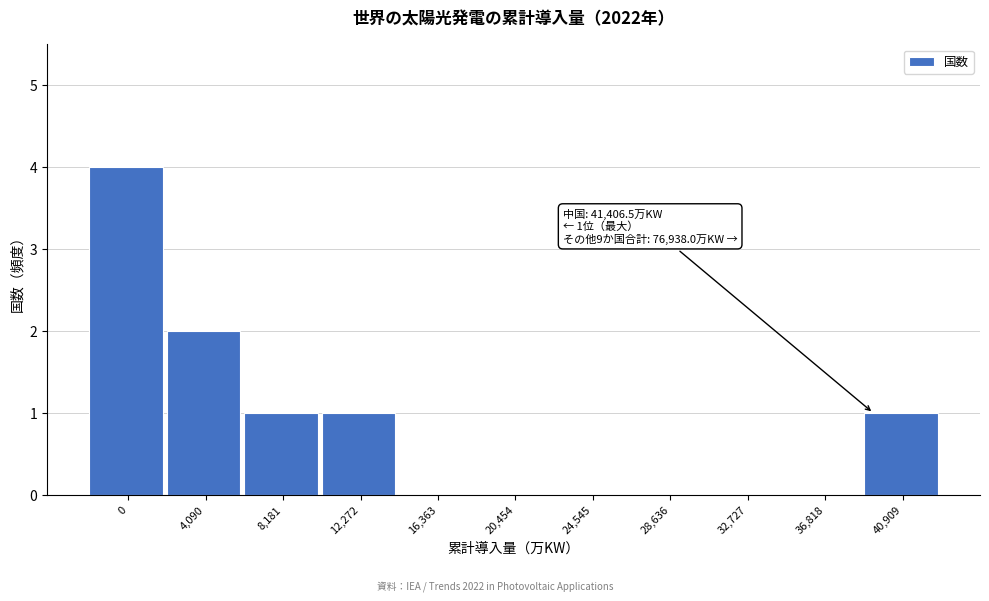

Reading right to left, transcribe all the data shown in this chart.

40,909=1	36,818=0	32,727=0	28,636=0	24,545=0	20,454=0	16,363=0	12,272=1	8,181=1	4,090=2	0=4